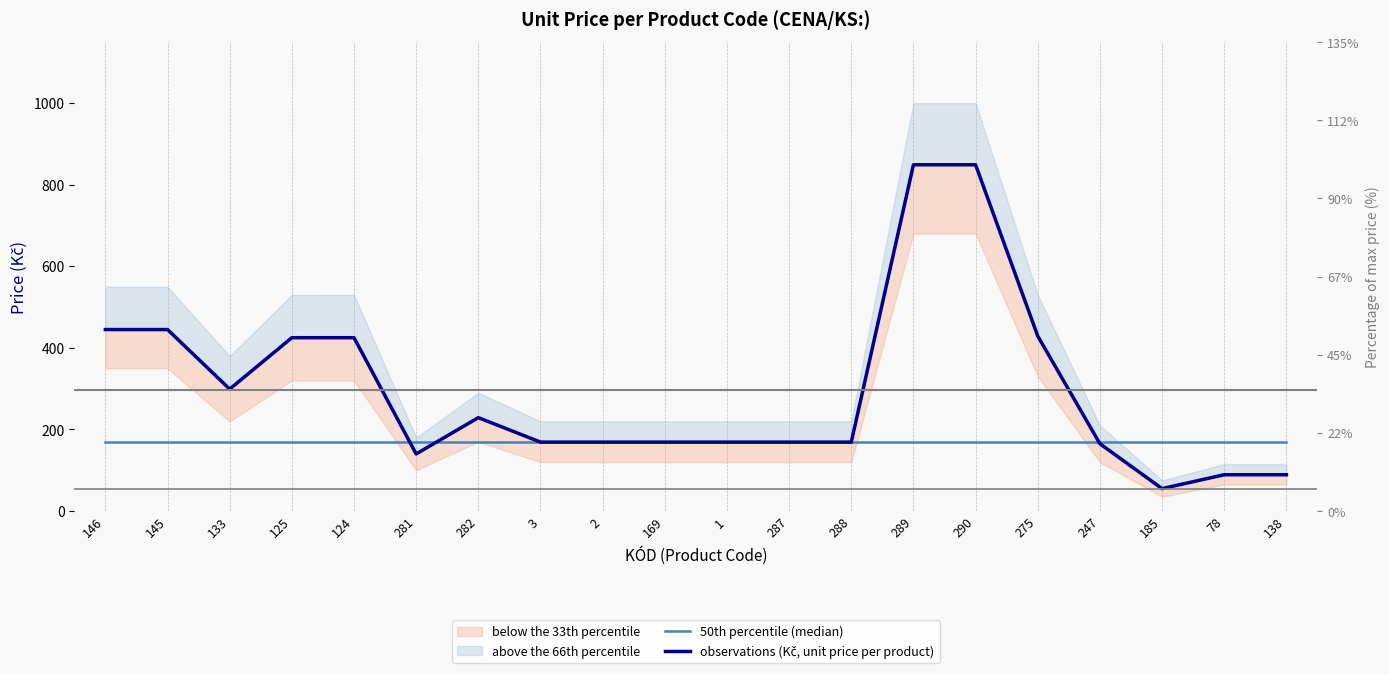

True or false: observations (Kč, unit price per product) has more than 1 points higher than both neighbors.

False